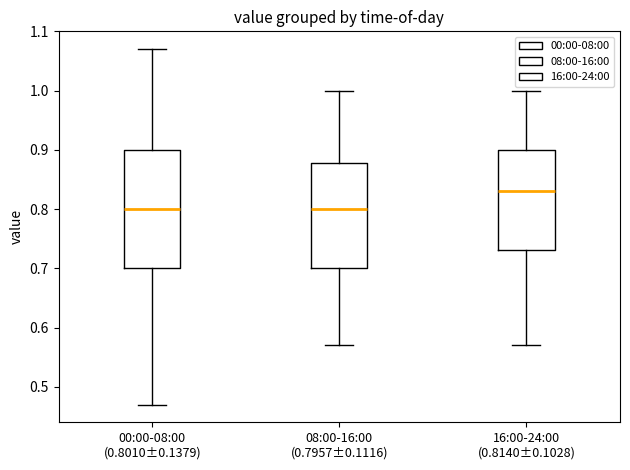

Which box is the tallest, from its lower edge to its upper edge?

00:00-08:00 (0.8010±0.1379)